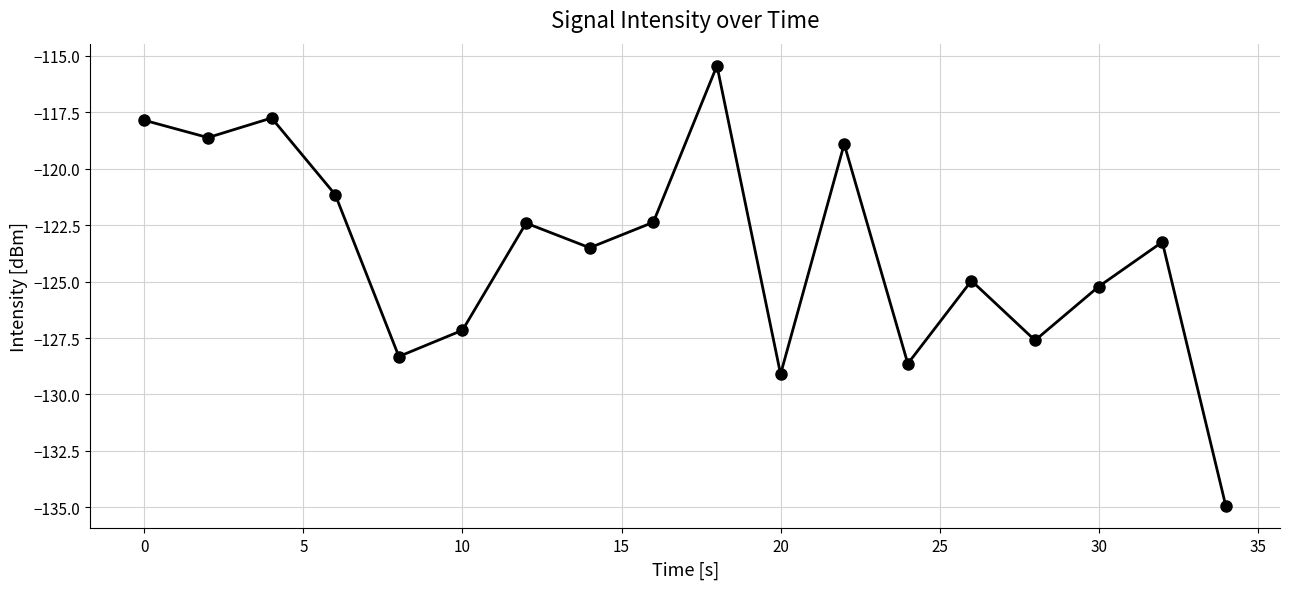

What is the difference between the second highest and second lowest values?

11.3